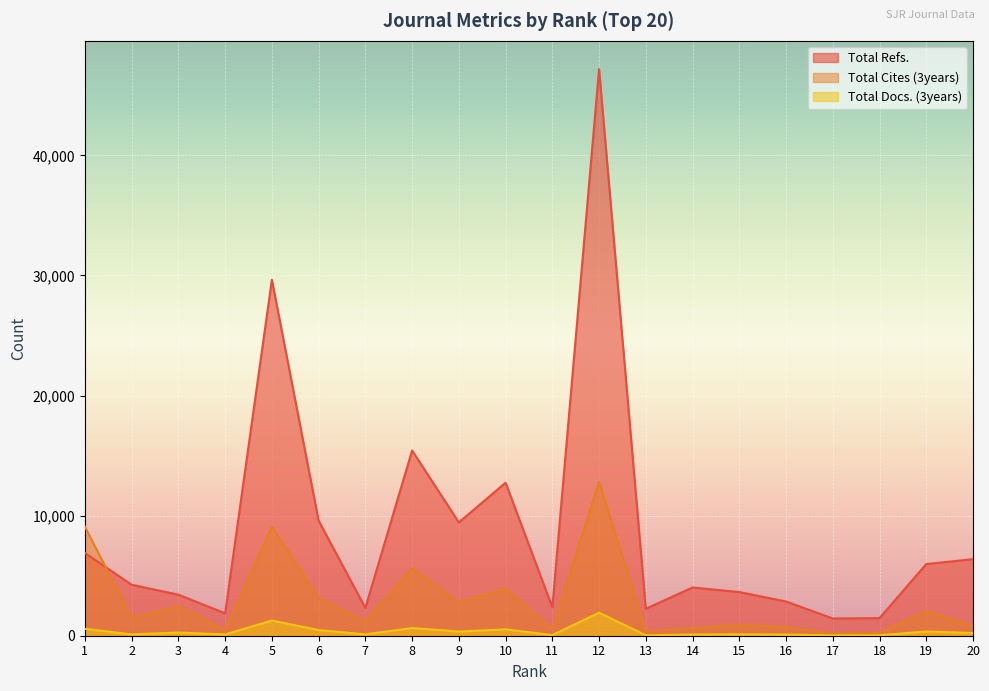

Which has a higher value, 2 or 8?

8